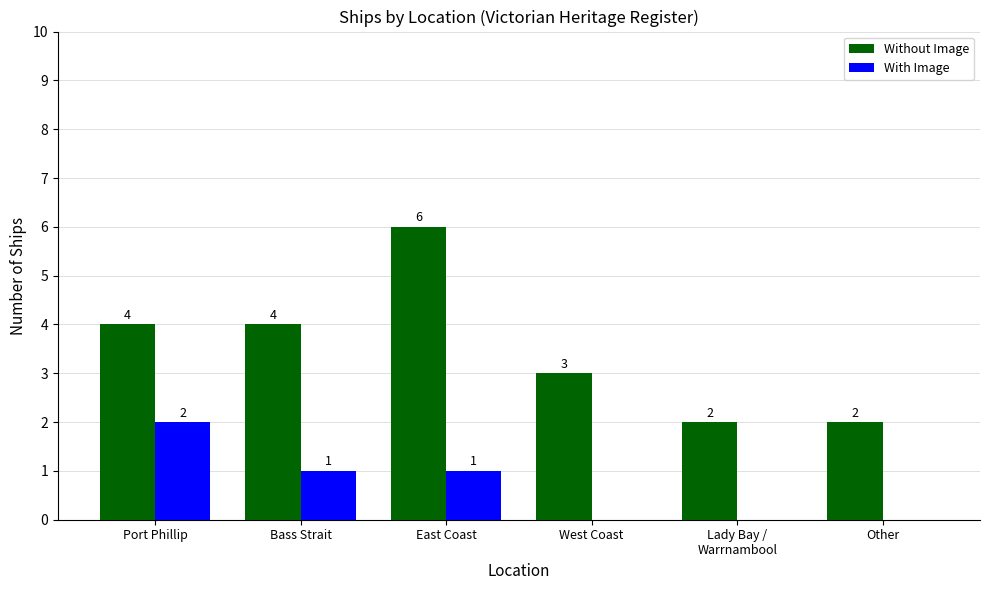

Is it true that With Image equals 1 at East Coast?

True